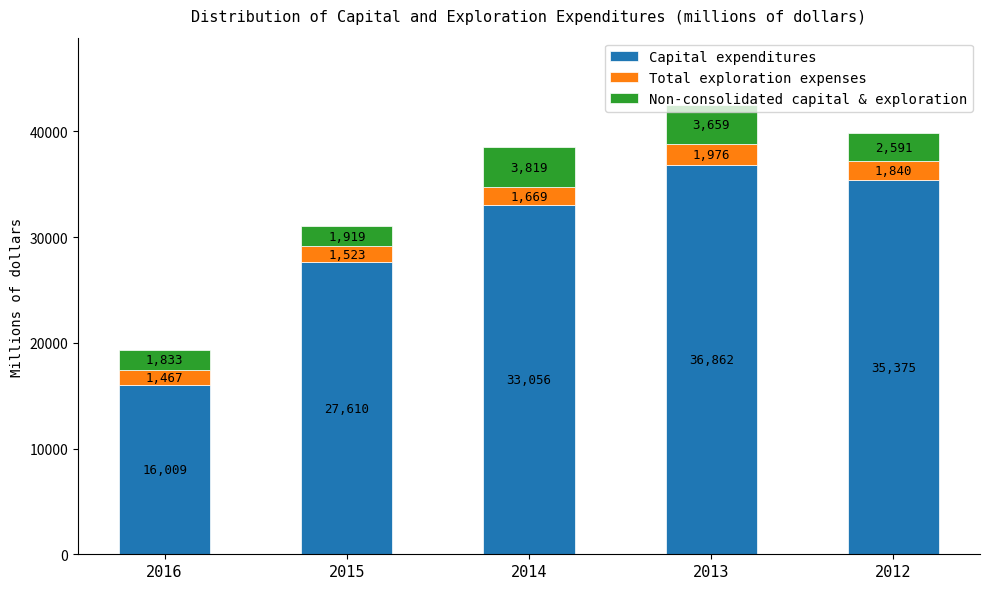

How many series are shown in this chart?

3